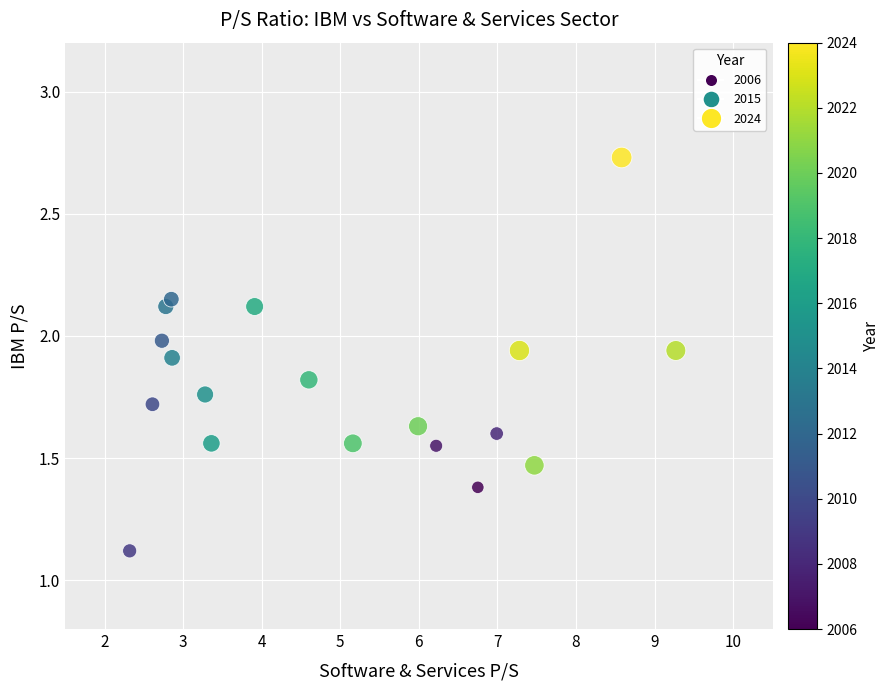

What Y value in the scatter plot is closest to 1?

1.1